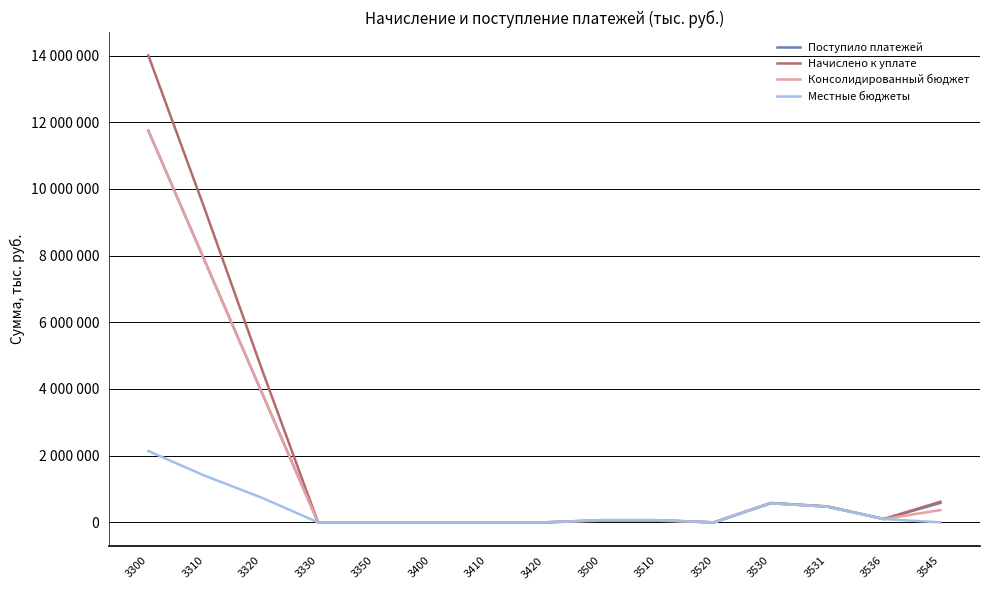

Does the chart have visible grid lines?

Yes